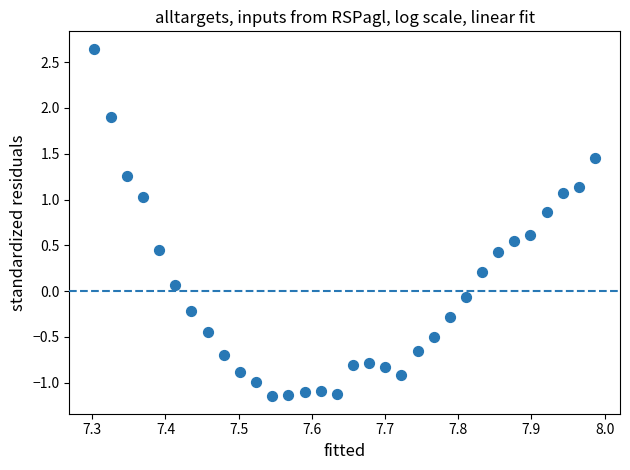

What is the range of Y values (max minus min)?

3.8